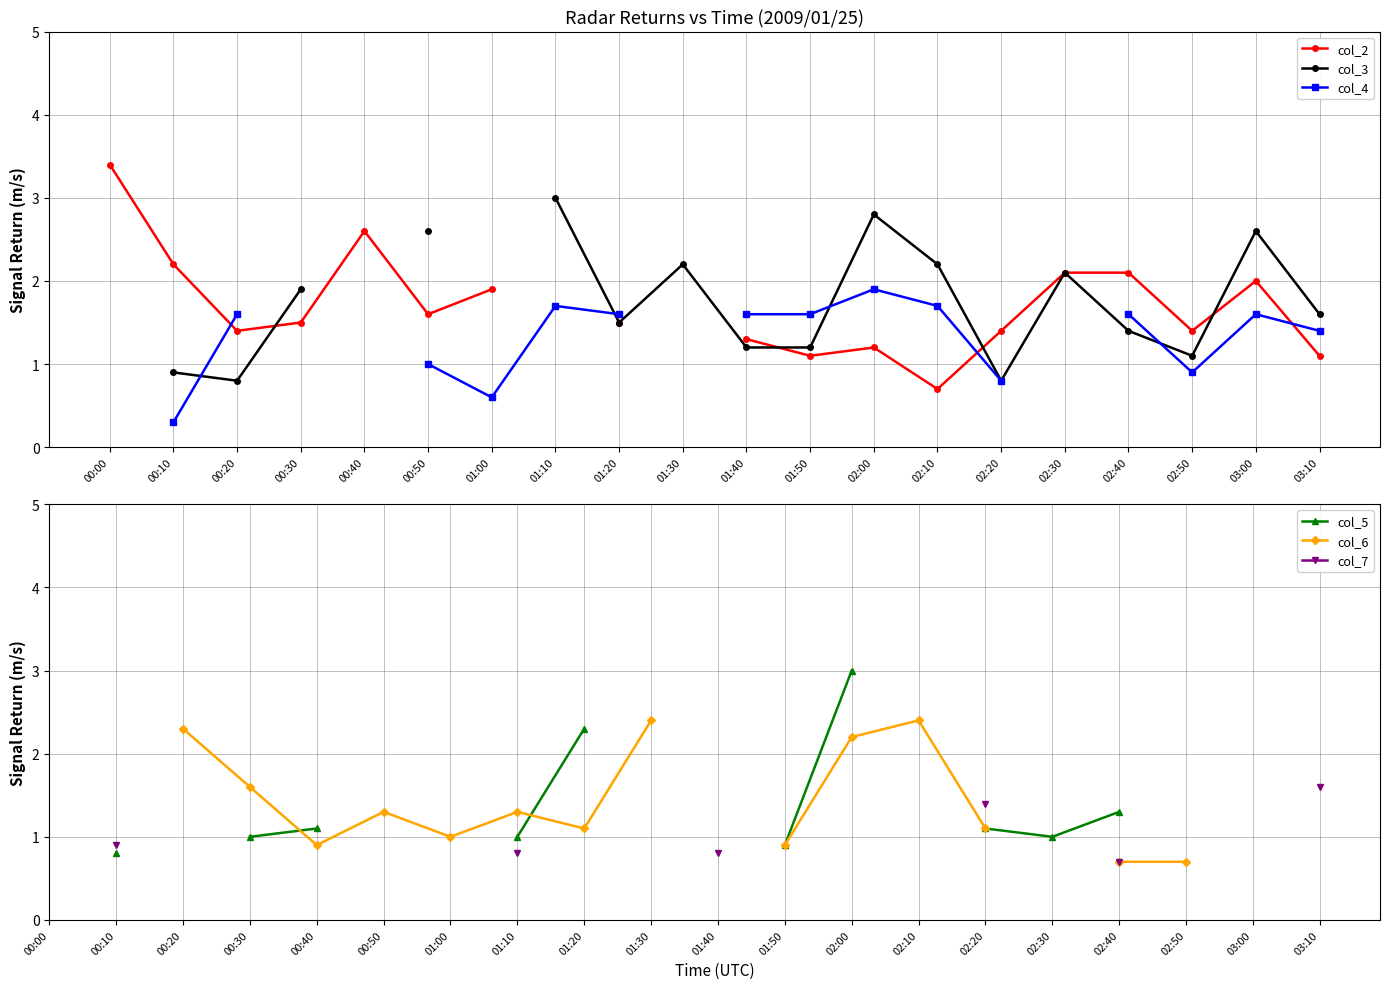

What are all the series names shown in the legend?

col_2, col_3, col_4, col_5, col_6, col_7